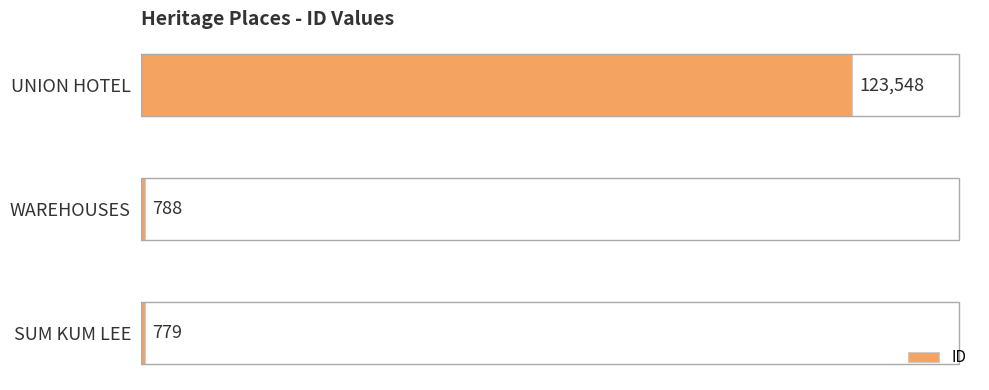

Is it true that the value at SUM KUM LEE is 779?

True